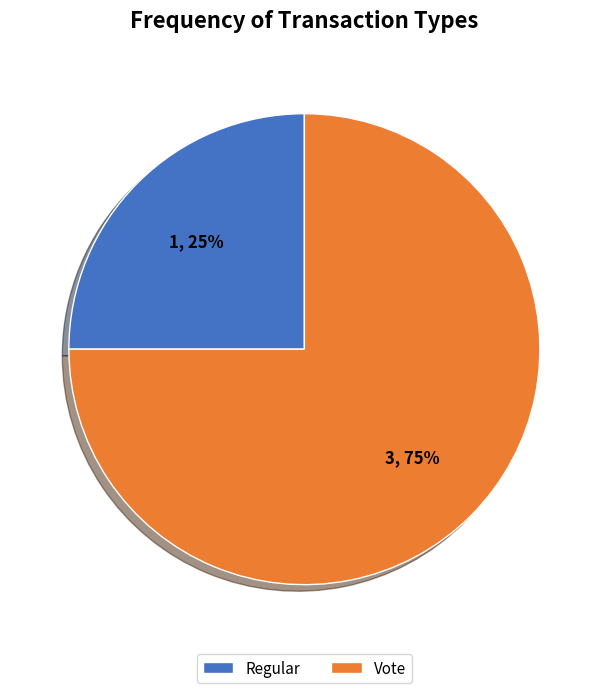

Rank the categories by value from lowest to highest.

Regular, Vote